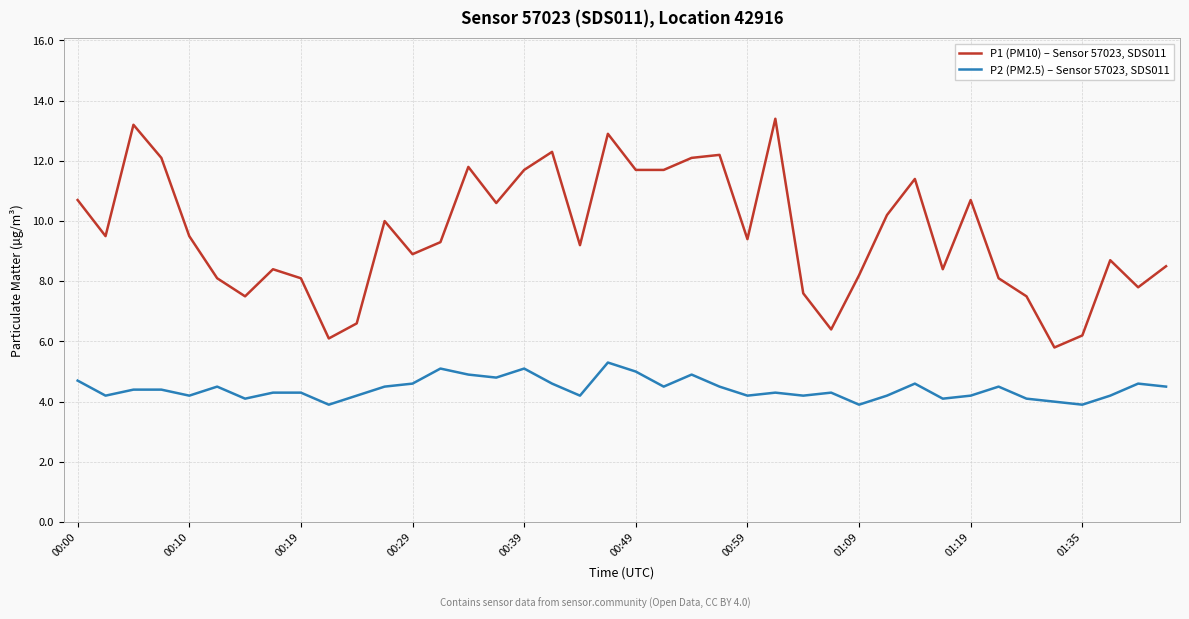

Rank the series by their average value, from highest to lowest.

P1 (PM10) – Sensor 57023, SDS011, P2 (PM2.5) – Sensor 57023, SDS011